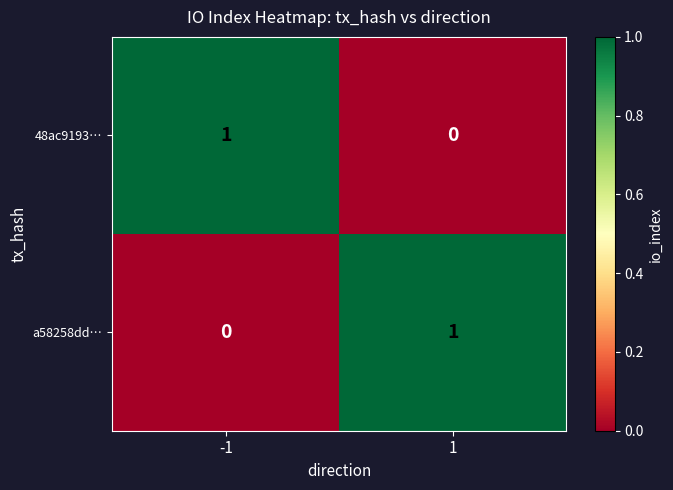

Rank the series at 1 from lowest to highest value.

48ac9193…, a58258dd…